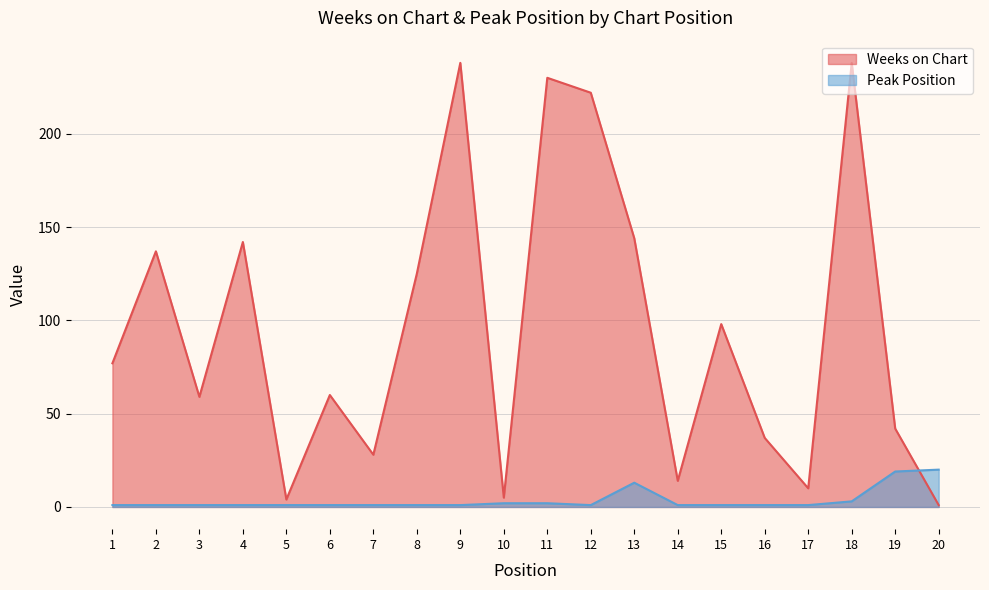

Reading left to right, what are all the values shown in this chart?

Weeks on Chart: 77	137	59	142	4	60	28	125	238	5	230	222	144	14	98	37	10	238	42	1
Peak Position: 1	1	1	1	1	1	1	1	1	2	2	1	13	1	1	1	1	3	19	20